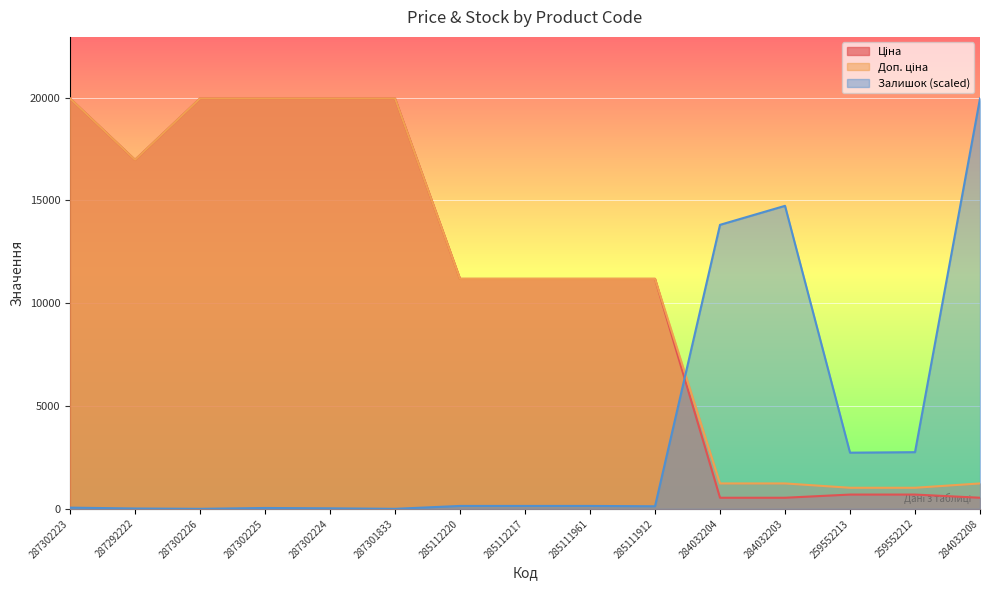

What position from the left is 287302226?

3